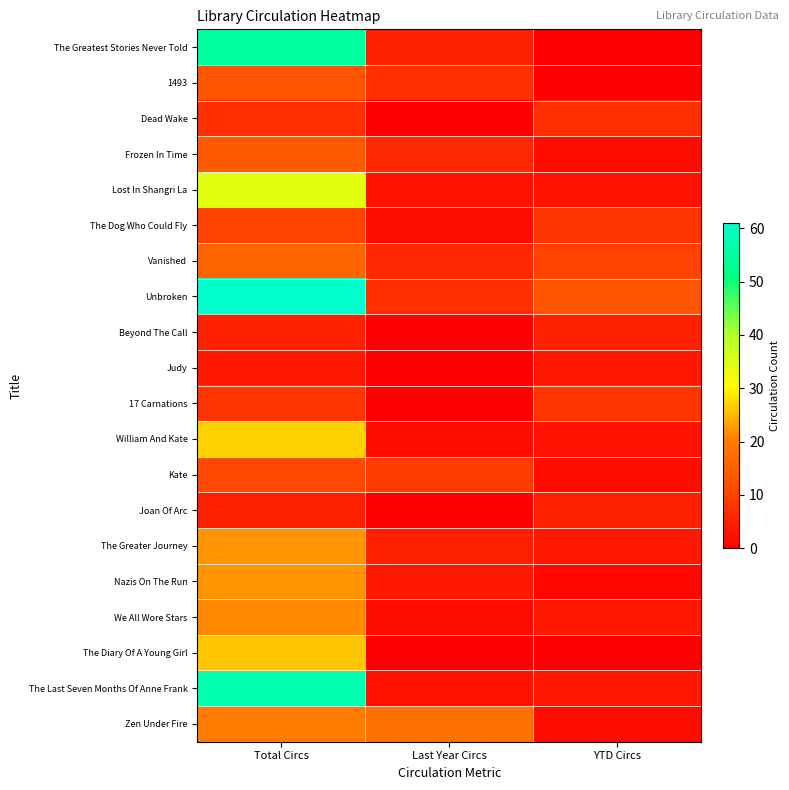

Reading left to right, list all the values displayed in this chart.

The Greatest Stories Never Told: Total Circs=55	Last Year Circs=5	YTD Circs=0
1493: Total Circs=13	Last Year Circs=7	YTD Circs=0
Dead Wake: Total Circs=7	Last Year Circs=0	YTD Circs=7
Frozen In Time: Total Circs=14	Last Year Circs=6	YTD Circs=2
Lost In Shangri La: Total Circs=34	Last Year Circs=3	YTD Circs=3
The Dog Who Could Fly: Total Circs=10	Last Year Circs=2	YTD Circs=8
Vanished: Total Circs=16	Last Year Circs=6	YTD Circs=10
Unbroken: Total Circs=61	Last Year Circs=7	YTD Circs=13
Beyond The Call: Total Circs=5	Last Year Circs=0	YTD Circs=5
Judy: Total Circs=4	Last Year Circs=0	YTD Circs=4
17 Carnations: Total Circs=8	Last Year Circs=0	YTD Circs=8
William And Kate: Total Circs=27	Last Year Circs=2	YTD Circs=3
Kate: Total Circs=11	Last Year Circs=9	YTD Circs=2
Joan Of Arc: Total Circs=5	Last Year Circs=0	YTD Circs=5
The Greater Journey: Total Circs=22	Last Year Circs=5	YTD Circs=4
Nazis On The Run: Total Circs=22	Last Year Circs=4	YTD Circs=1
We All Wore Stars: Total Circs=21	Last Year Circs=2	YTD Circs=4
The Diary Of A Young Girl: Total Circs=26	Last Year Circs=0	YTD Circs=0
The Last Seven Months Of Anne Frank: Total Circs=57	Last Year Circs=3	YTD Circs=4
Zen Under Fire: Total Circs=20	Last Year Circs=18	YTD Circs=2